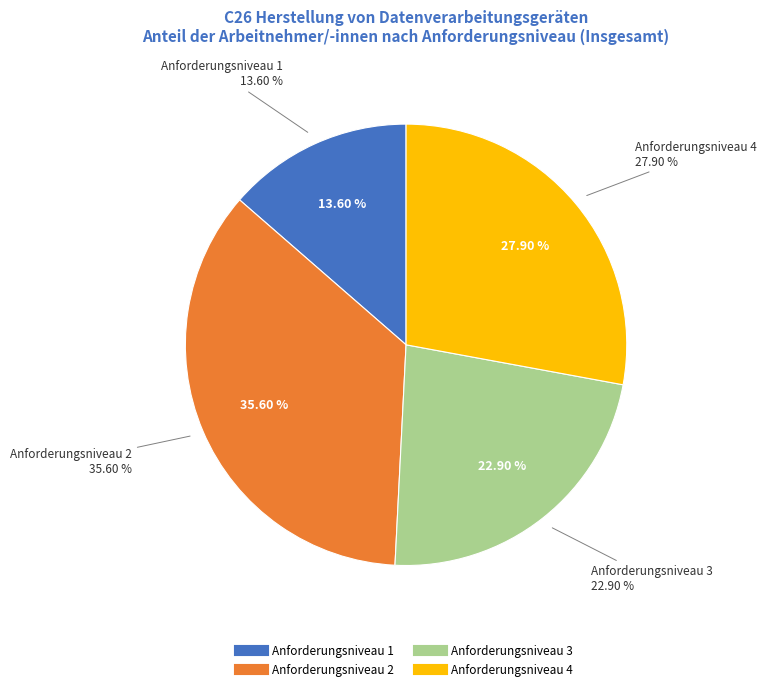

To the nearest percent, what is the combined percentage of Anforderungsniveau 4 and Anforderungsniveau 3?

51%